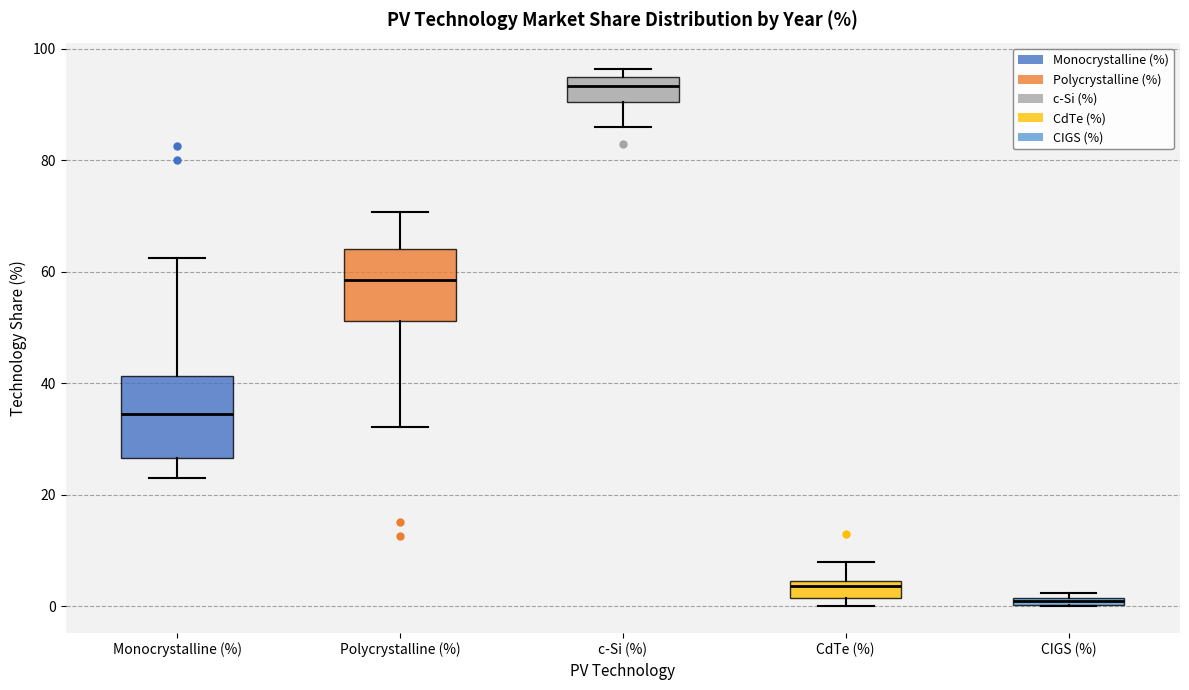

Which box has the lowest median line?

CIGS (%)